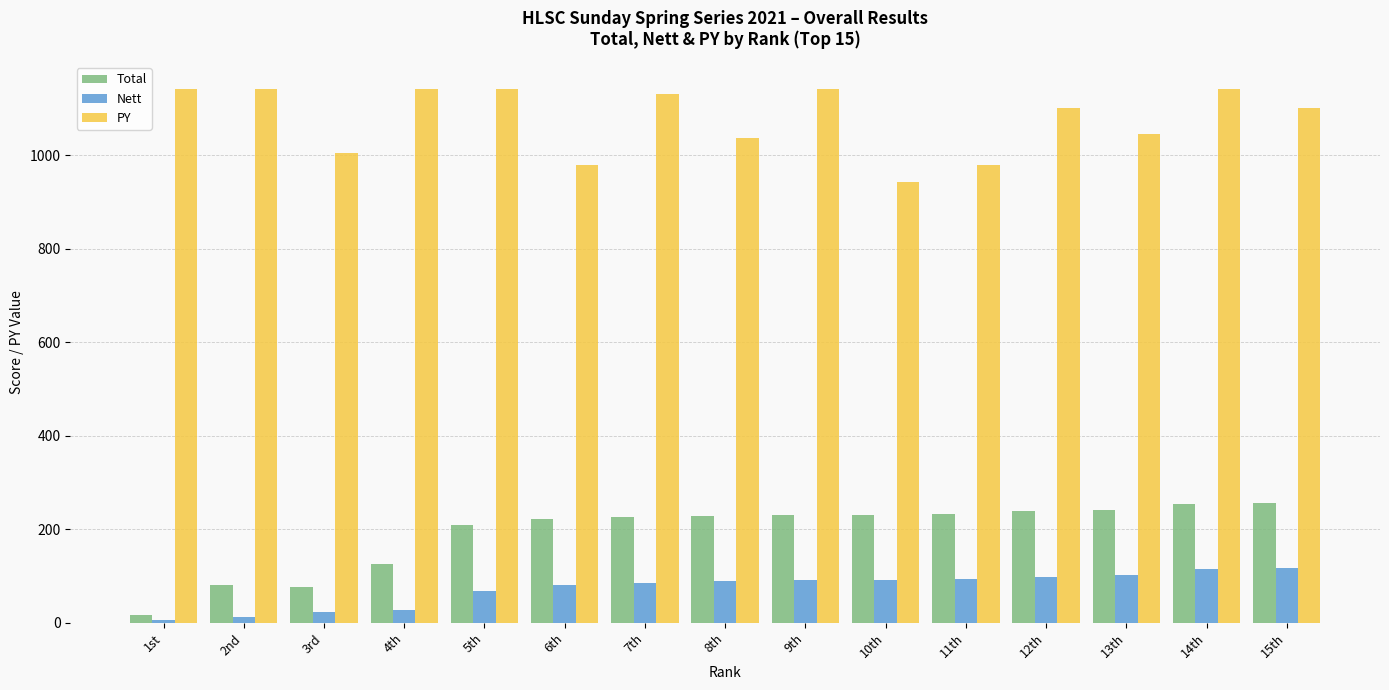

What is the value of the Nett bar at the 9th from the left?

91.0